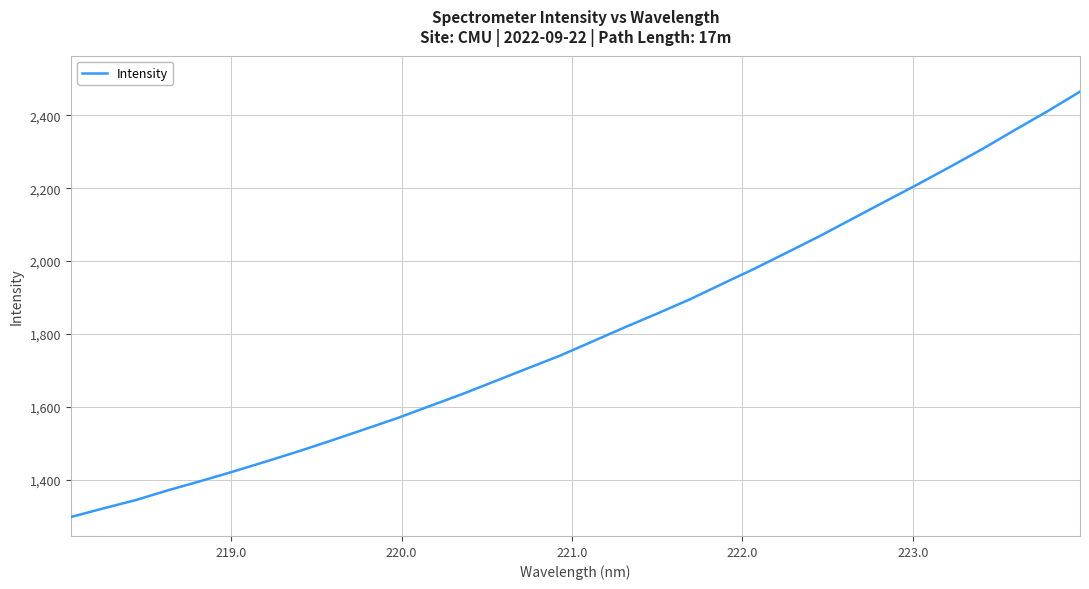

How many lines are shown in the chart?

1